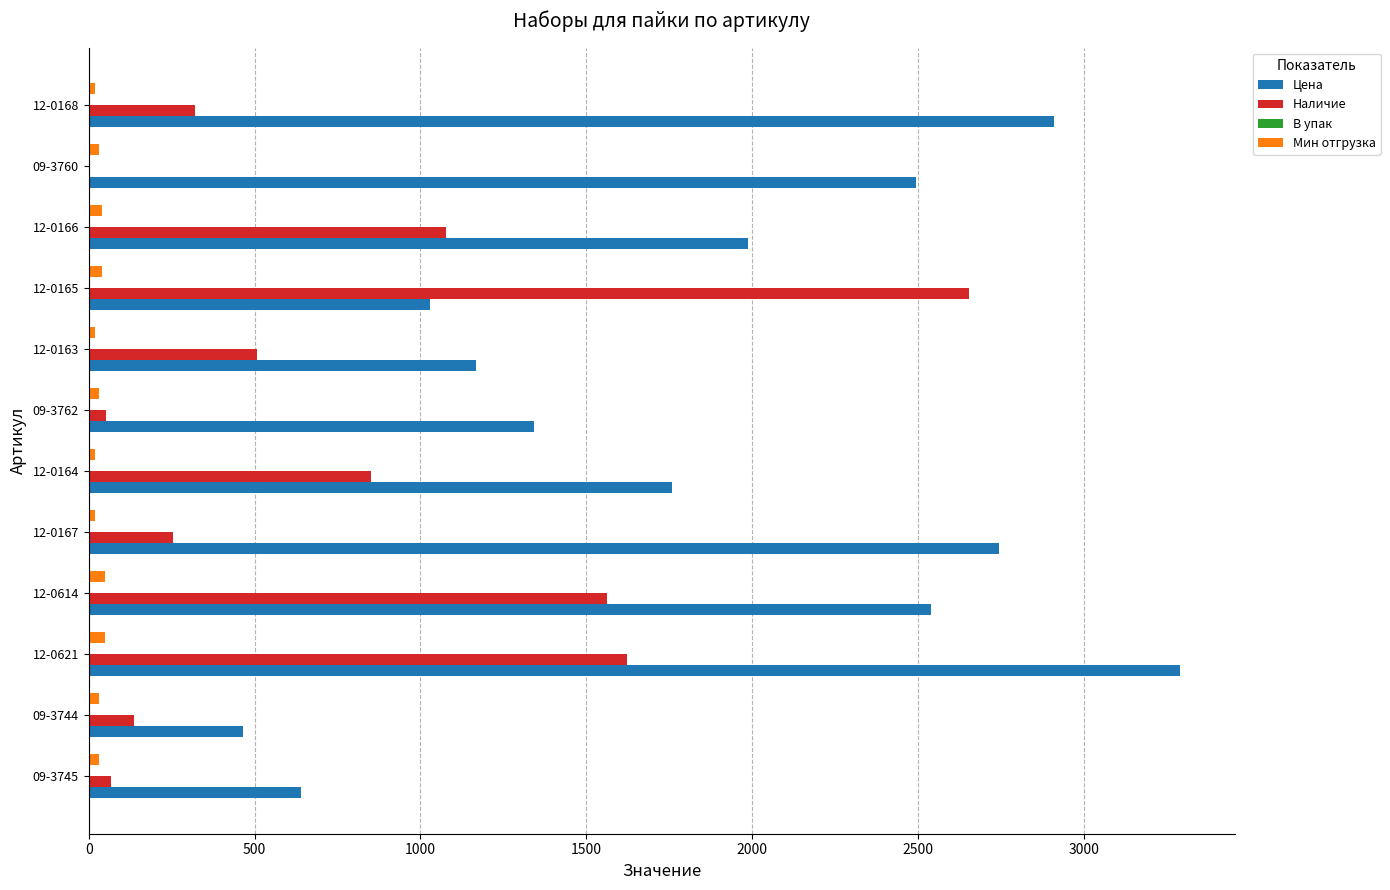

At which category is the sum across all series the highest?

12-0621